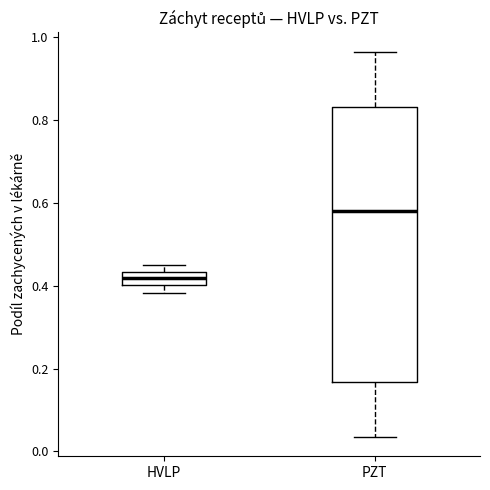

Where does the median line of the box for PZT sit on the y-axis? The values are not printed on the chart, so give them approximately, as read against the axis.

0.58